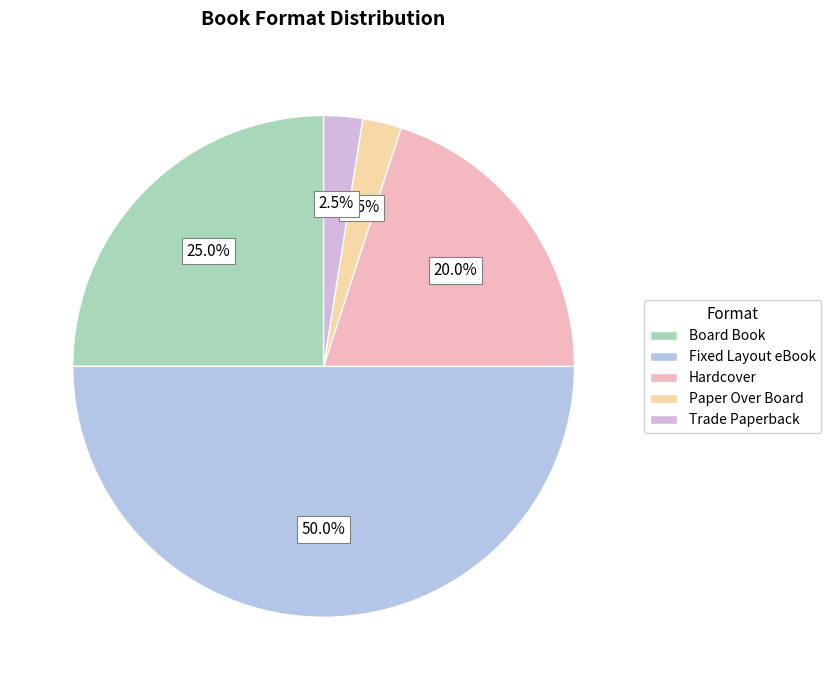

The Paper Over Board slice represents 15% of the pie. True or false?

False